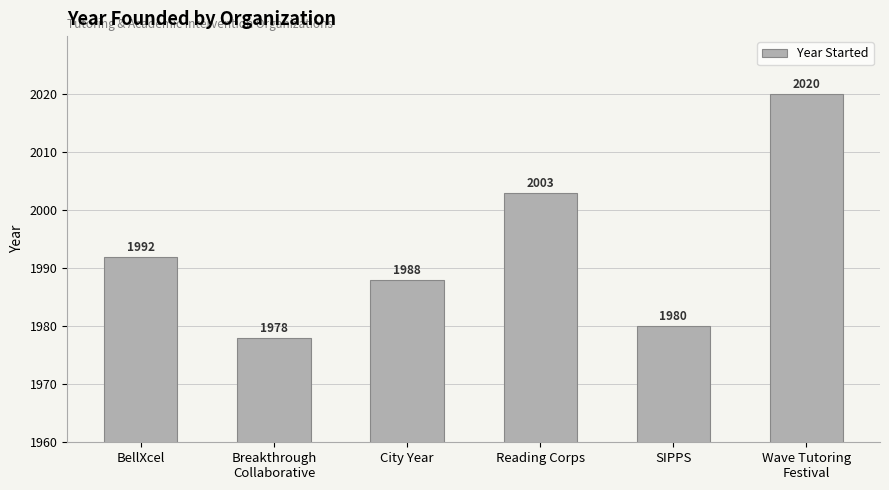

True or false: the data shows 2020 at Wave Tutoring
Festival.

True